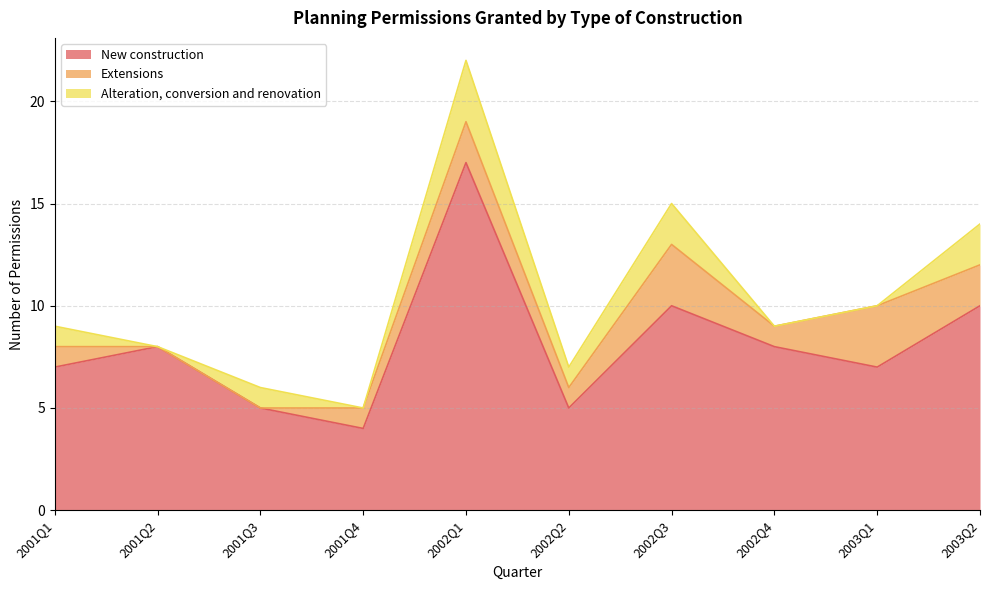

Where is Alteration, conversion and renovation nearest to the value 1?

2001Q1